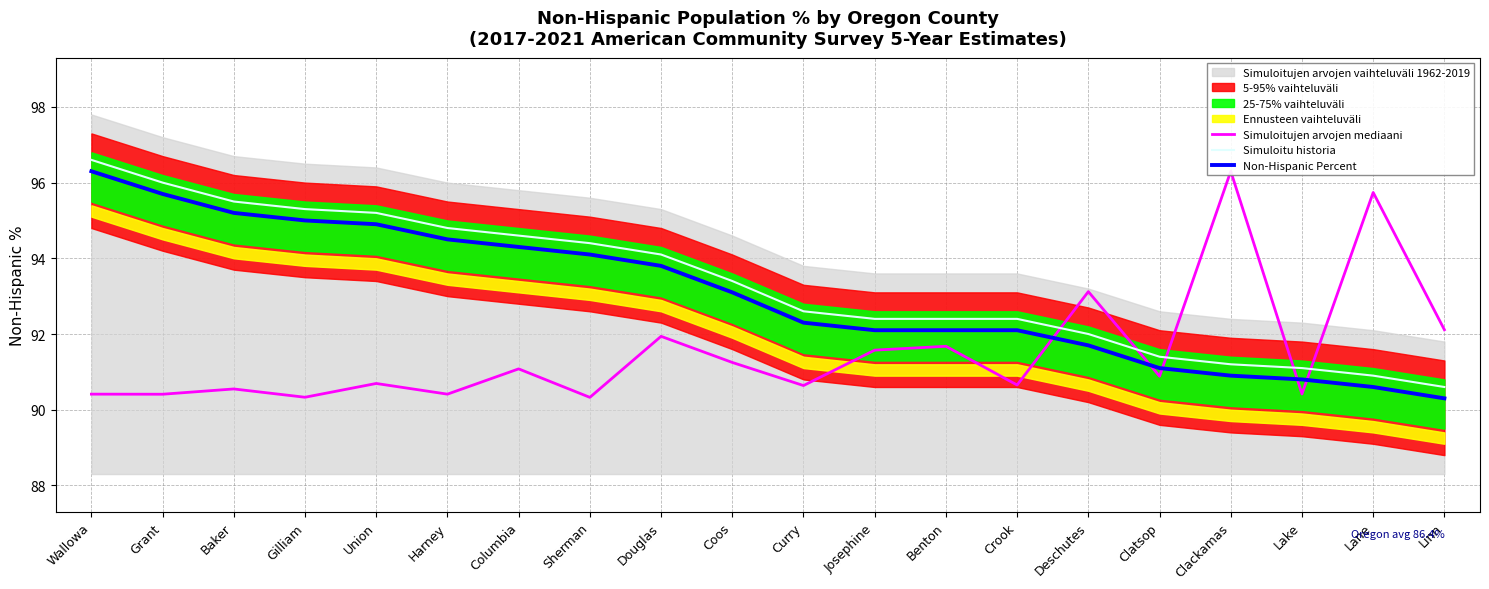

Where is Simuloitu historia nearest to the value 93?

Coos